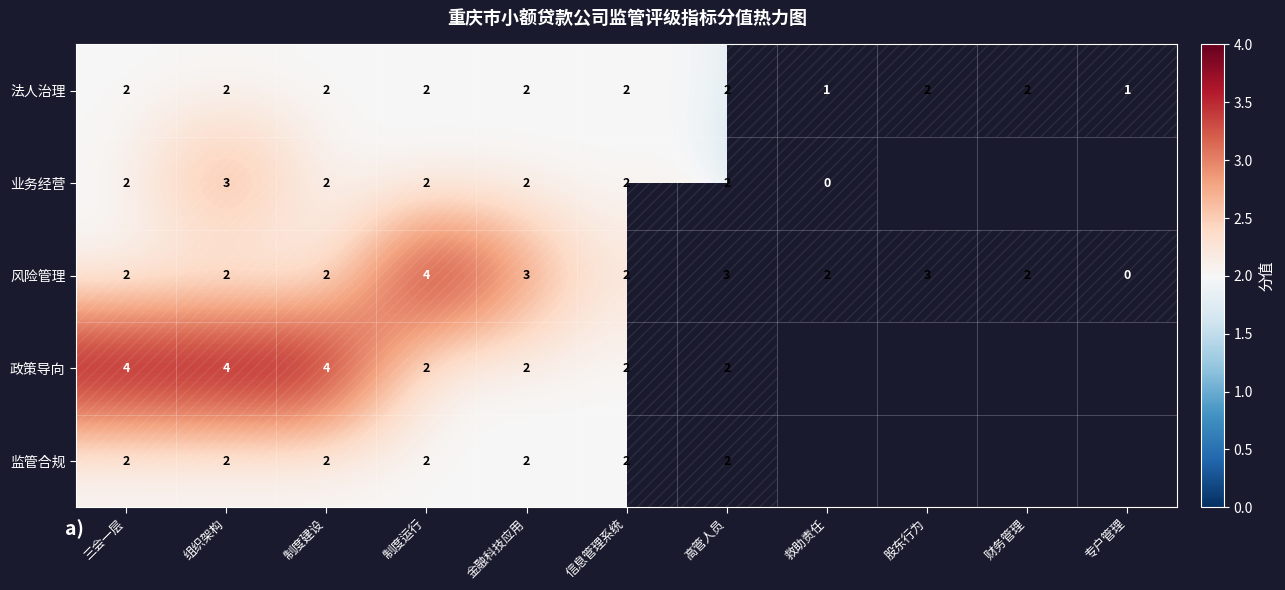

At which category is the sum across all series the highest?

组织架构